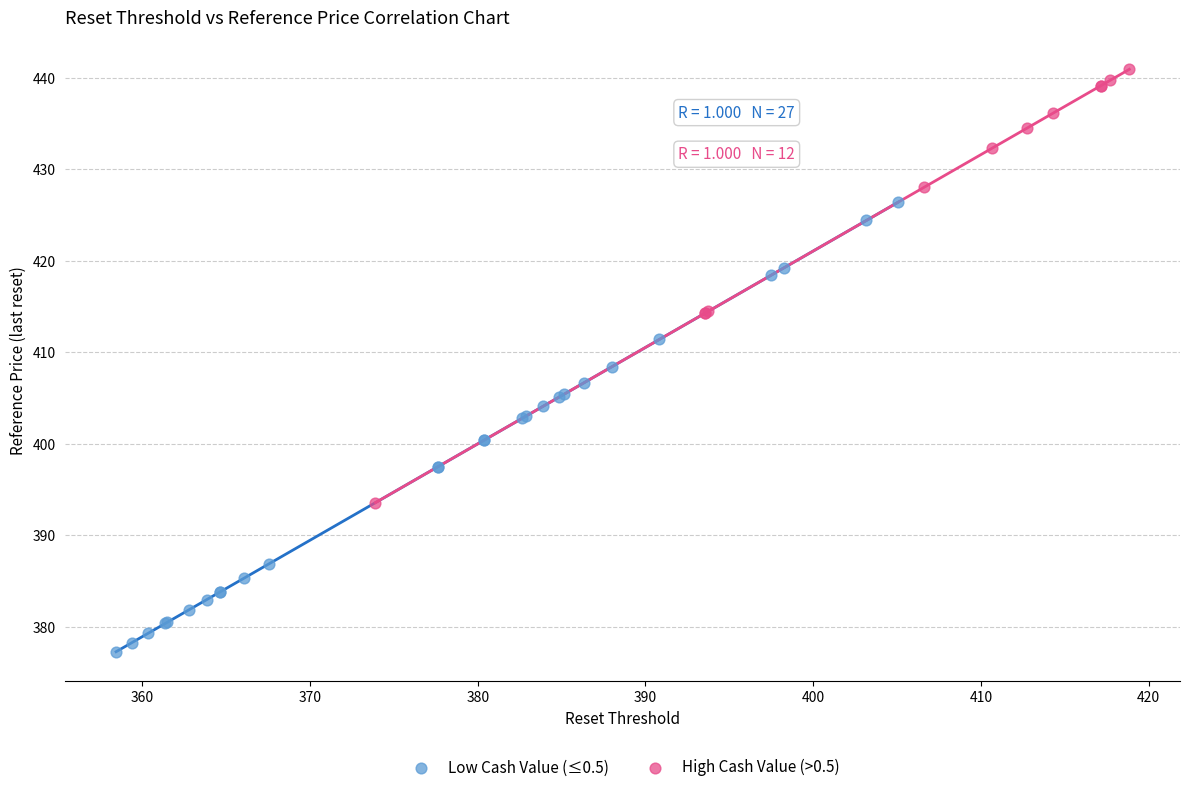

Which series contains the lowest Y value?

Low Cash Value (≤0.5)